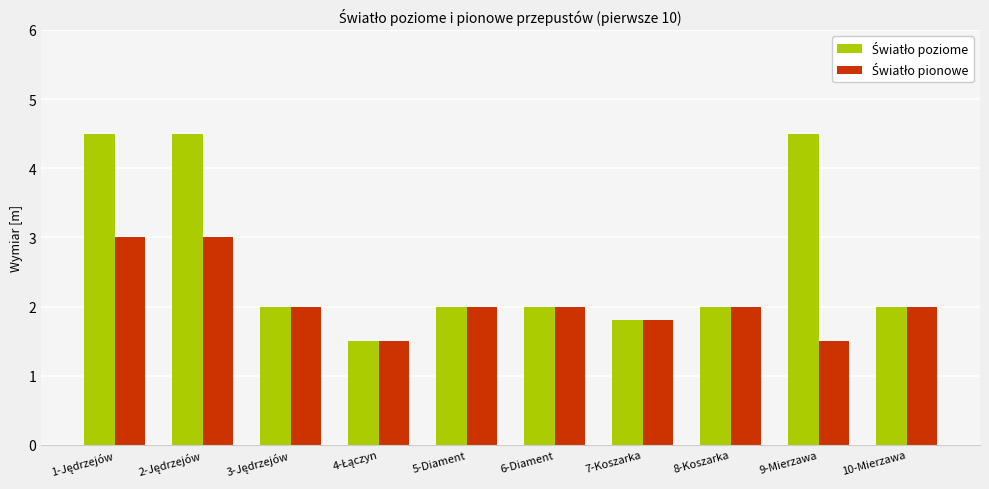

What is the greatest value displayed?

4.5